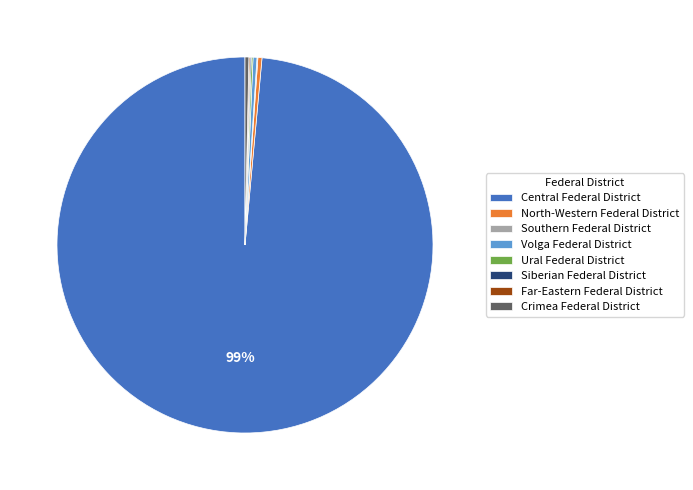

Is the sum of Volga Federal District and Central Federal District greater than half?

Yes